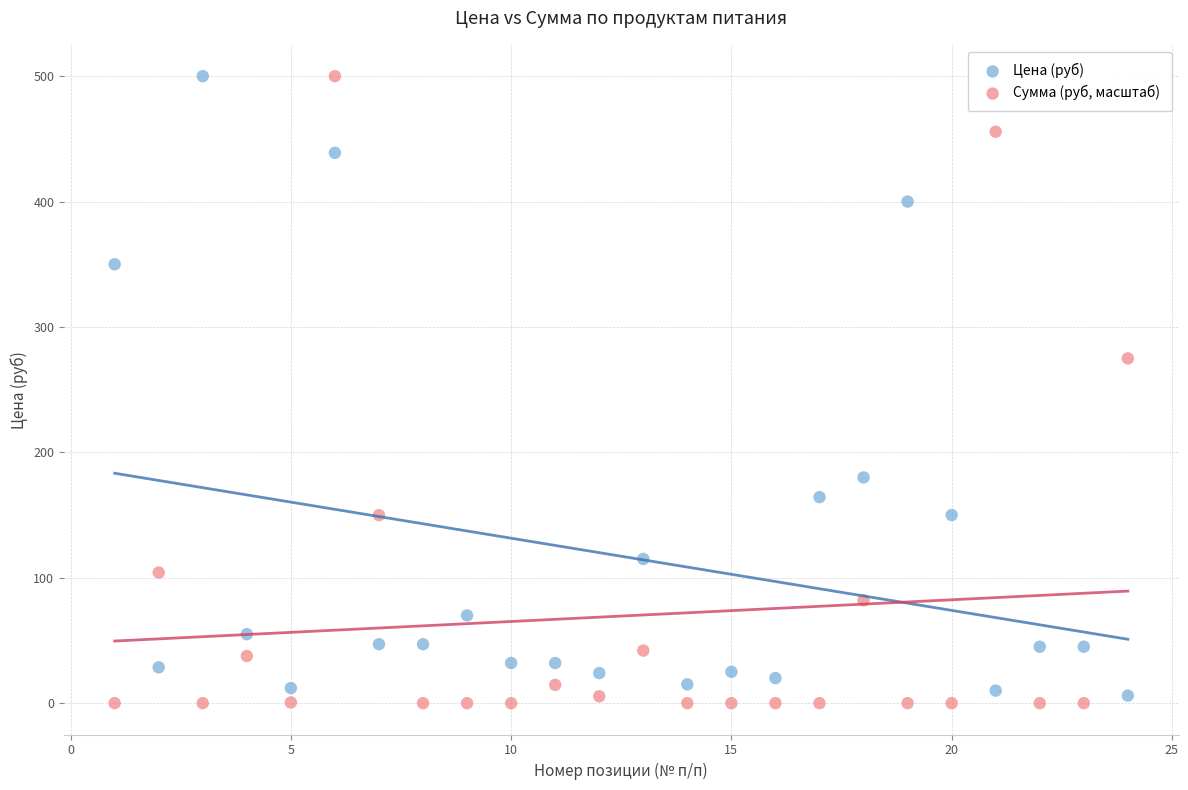

Across all data points, what is the range of Y values (max minus min)?

500.0